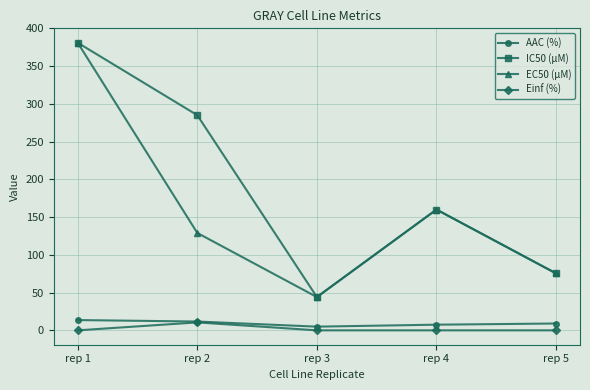

Where is EC50 (µM) nearest to the value 212?

rep 4